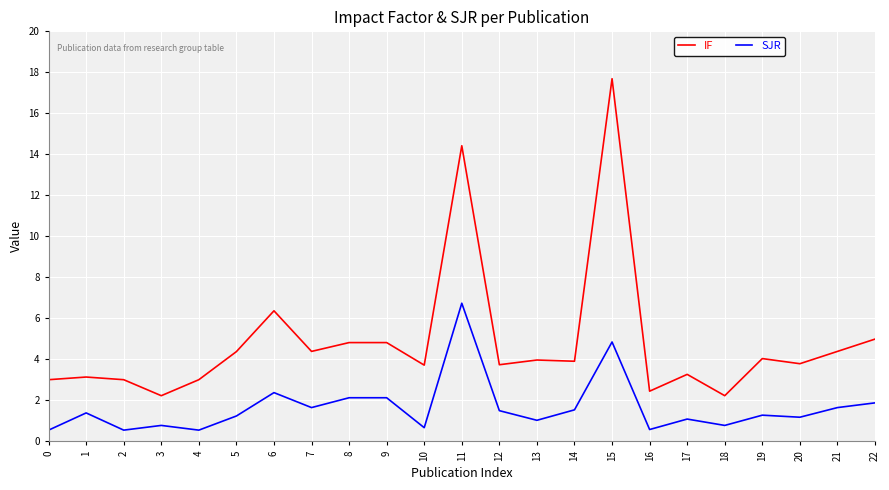

Count the number of categories in the chart.

23